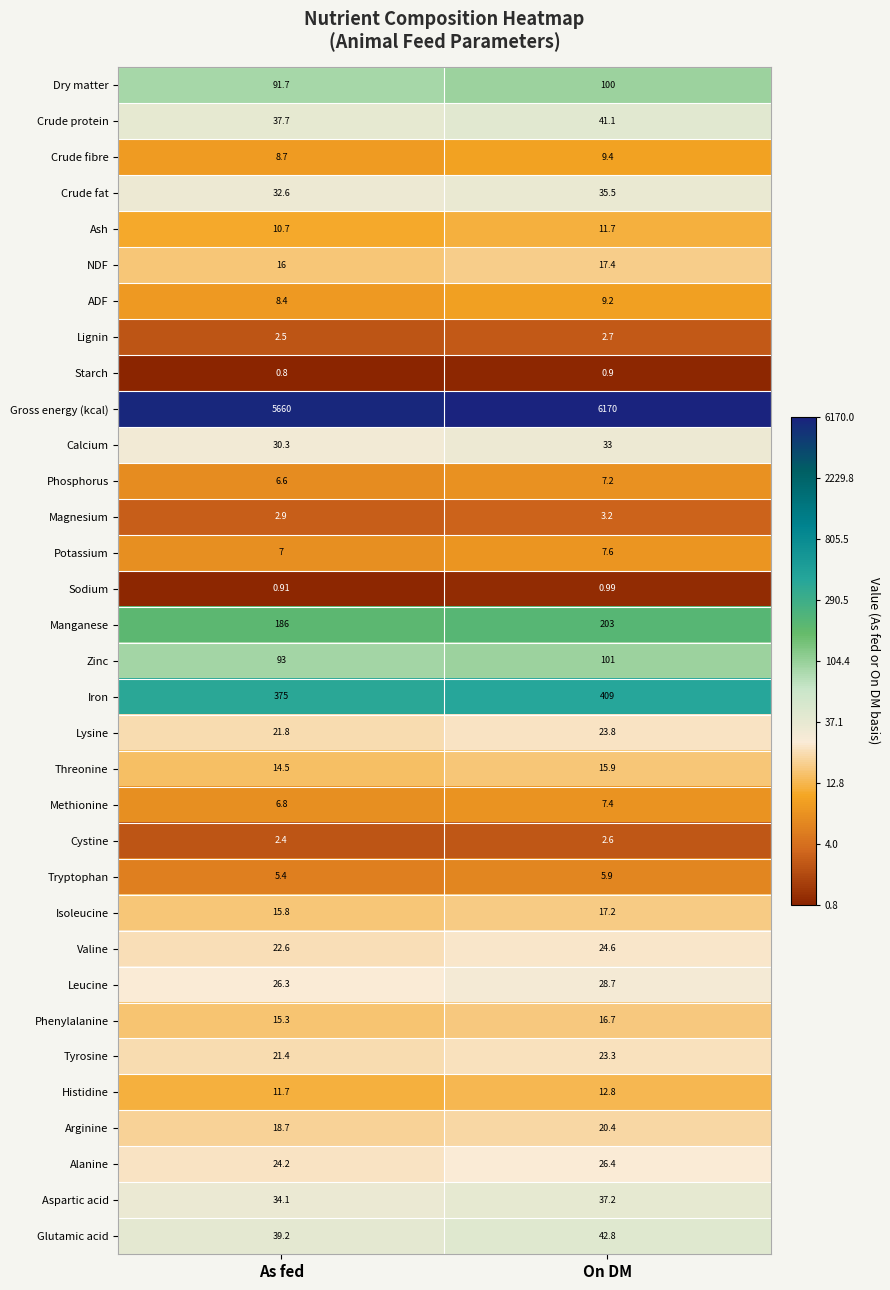

How many data points does each series have?

2